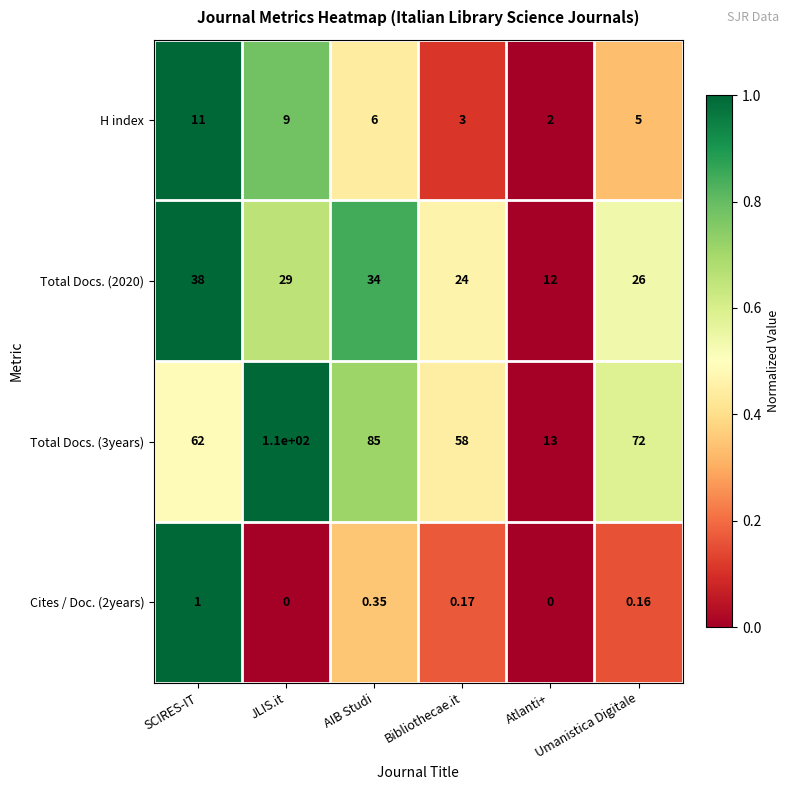

Reading left to right, what are all the values shown in this chart?

H index: SCIRES-IT=11.0	JLIS.it=9.0	AIB Studi=6.0	Bibliothecae.it=3.0	Atlanti+=2.0	Umanistica Digitale=5.0
Total Docs. (2020): SCIRES-IT=38.0	JLIS.it=29.0	AIB Studi=34.0	Bibliothecae.it=24.0	Atlanti+=12.0	Umanistica Digitale=26.0
Total Docs. (3years): SCIRES-IT=62.0	JLIS.it=110.0	AIB Studi=85.0	Bibliothecae.it=58.0	Atlanti+=13.0	Umanistica Digitale=72.0
Cites / Doc. (2years): SCIRES-IT=1.0	JLIS.it=0.0	AIB Studi=0.3	Bibliothecae.it=0.2	Atlanti+=0.0	Umanistica Digitale=0.2